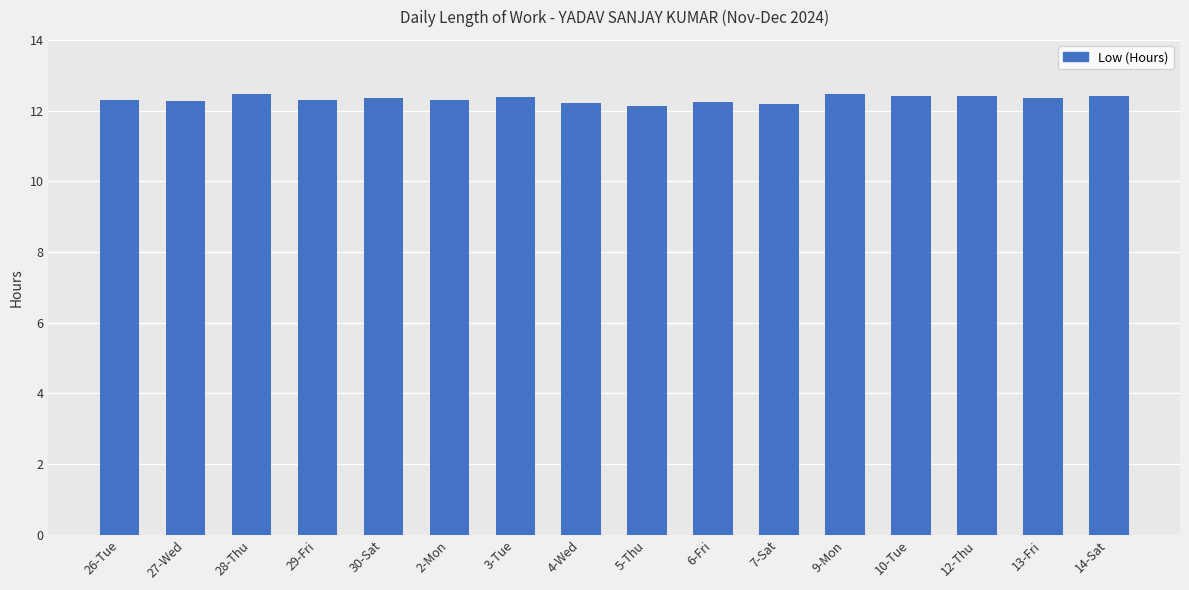

What is the maximum value shown in the chart?

12.5